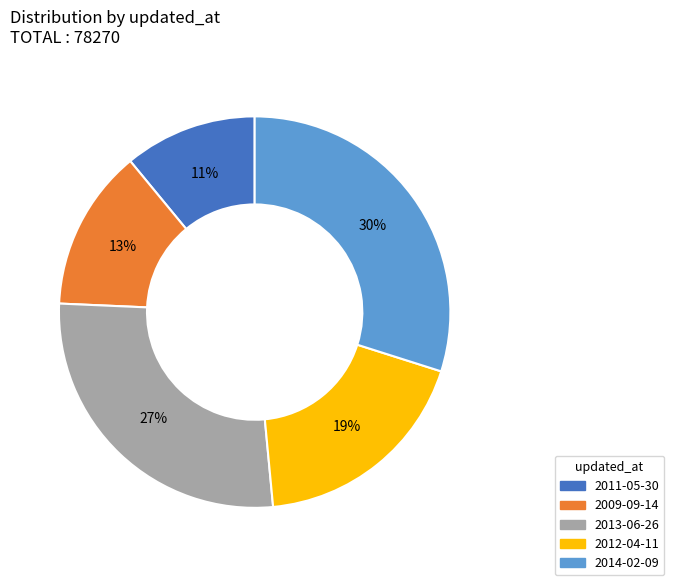

The 2014-02-09 slice represents 30% of the pie. True or false?

True